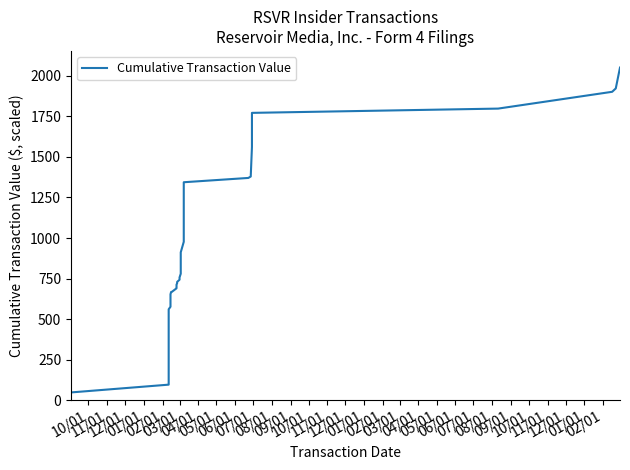

What is the maximum value shown in the chart?

2050.0